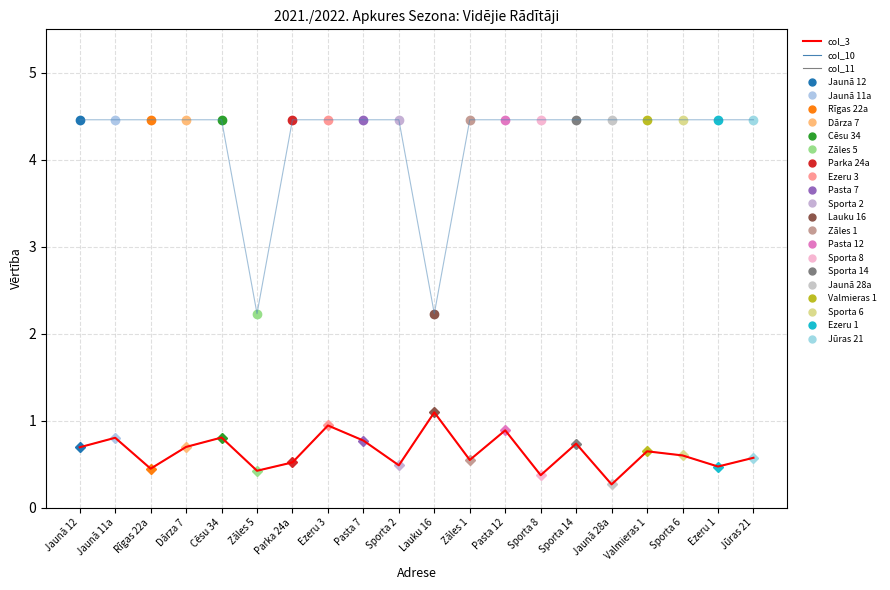

What is the difference between the col_11 values at Sporta 6 and Ezeru 1?

0.1